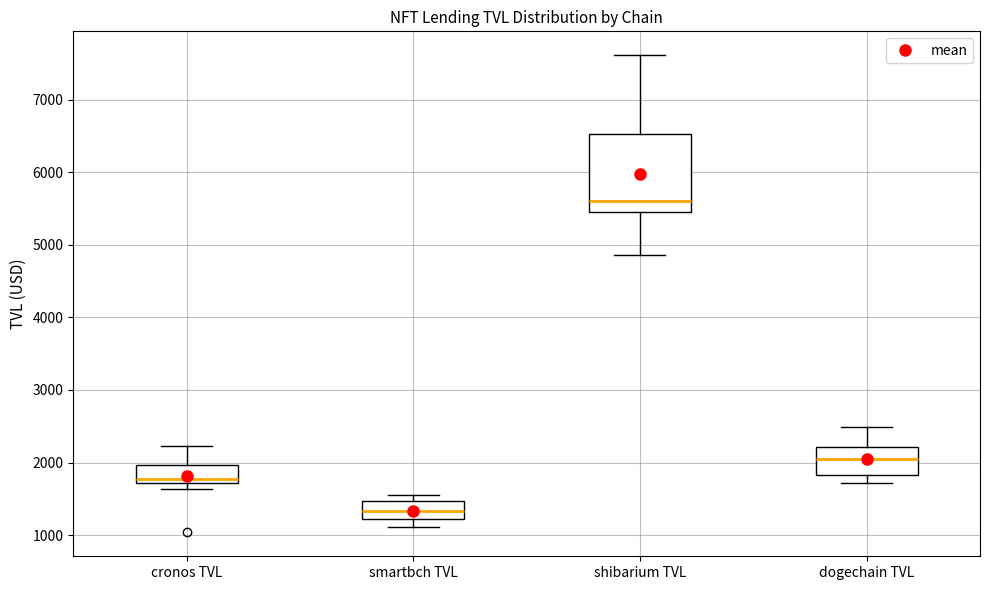

Reading left to right, transcribe this box plot: for each box, give where its median line is, the range the box spans, and where its two whiskers end, as read against the y-axis. The values are not printed on the chart, so give them approximately, as read against the axis.

cronos TVL: median 1800, box 1700 to 2000, whiskers 1600 to 2200
smartbch TVL: median 1300, box 1200 to 1500, whiskers 1100 to 1600
shibarium TVL: median 5600, box 5500 to 6500, whiskers 4900 to 7600
dogechain TVL: median 2000, box 1800 to 2200, whiskers 1700 to 2500